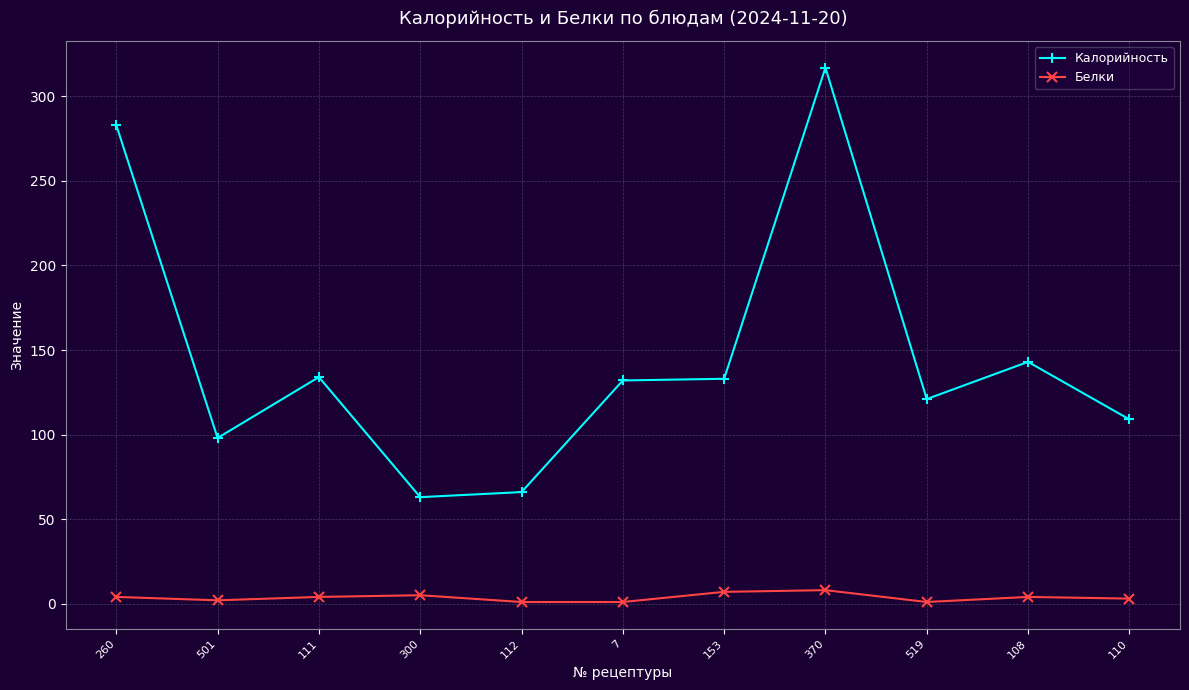

Is the value of Калорийность at 501 greater than the value of Белки at 110?

Yes